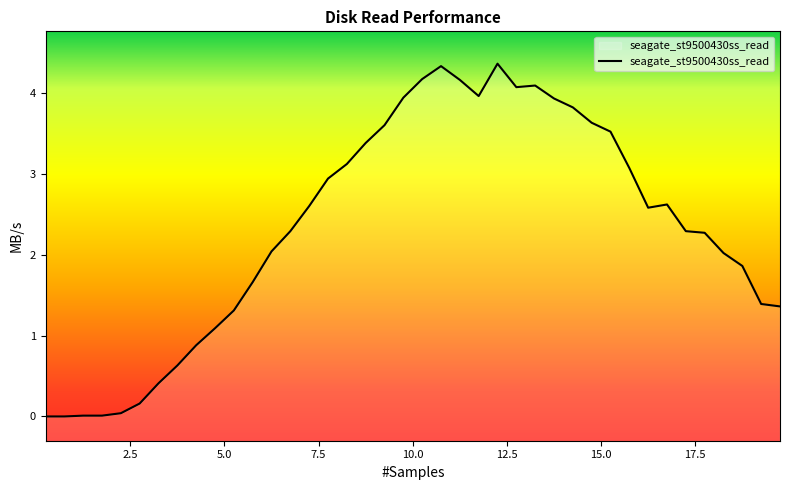

List the labels in order of value, smallest first.

0.25, 0.75, 1.25, 1.75, 2.25, 2.75, 3.25, 3.75, 4.25, 4.75, 5.25, 19.75, 19.25, 5.75, 18.75, 18.25, 6.25, 17.75, 6.75, 17.25, 16.25, 7.25, 16.75, 7.75, 15.75, 8.25, 8.75, 15.25, 9.25, 14.75, 14.25, 13.75, 9.75, 11.75, 12.75, 13.25, 11.25, 10.25, 10.75, 12.25